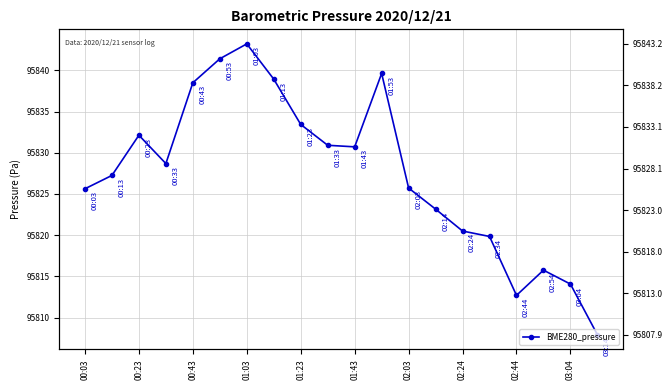

True or false: the data shows 95819.8 at 15.

True